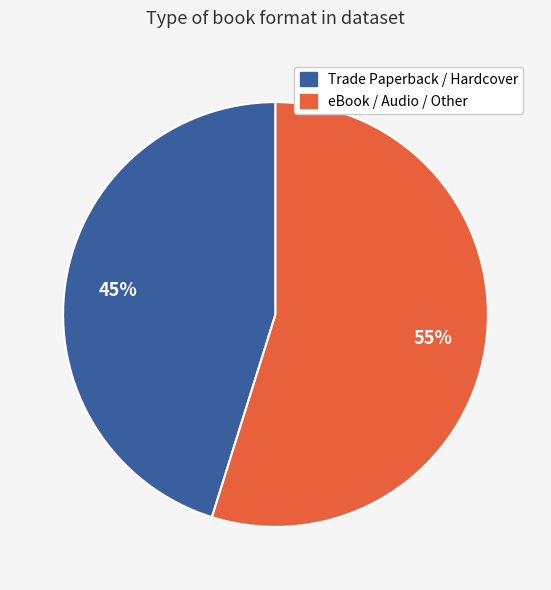

Is there a majority slice in this chart?

Yes